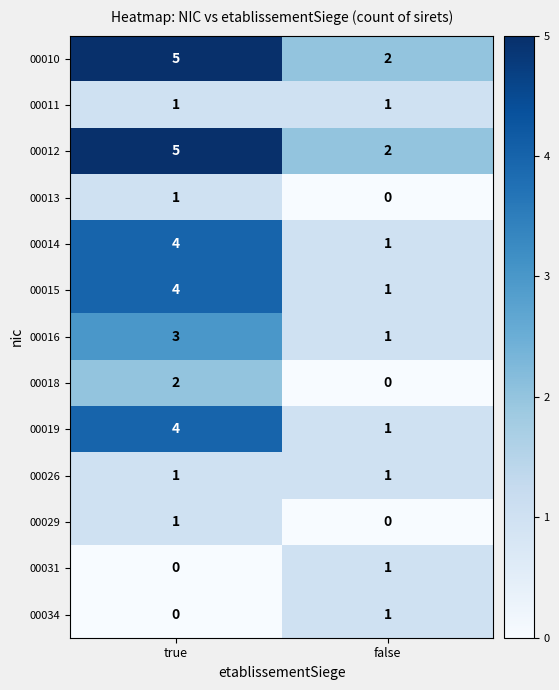

What is the sum of the 00010 values at false and true?

7